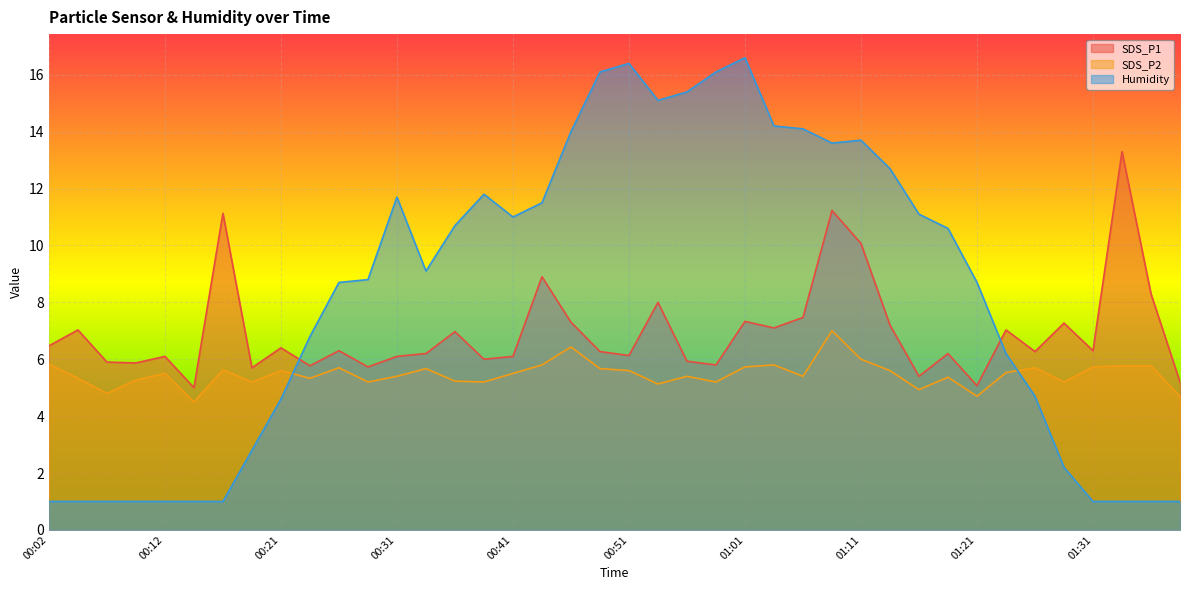

Is the value of SDS_P1 at 00:38 greater than the value of Humidity at 00:07?

Yes